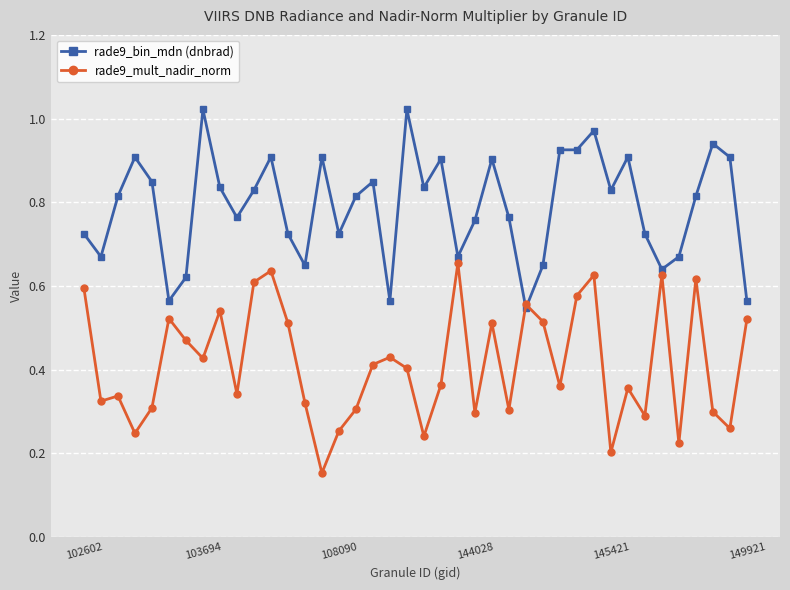

Rank the series by their average value, from lowest to highest.

rade9_mult_nadir_norm, rade9_bin_mdn (dnbrad)